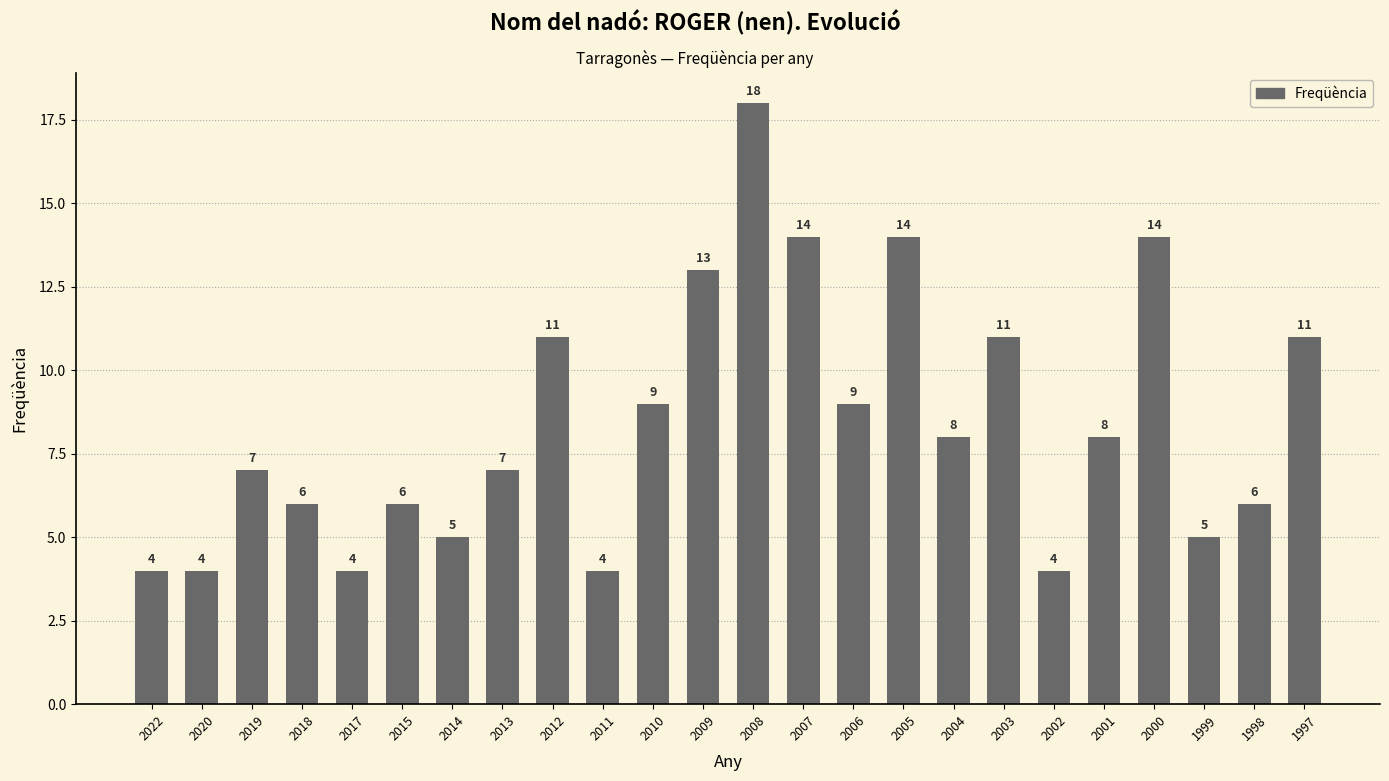

What is the maximum value shown in the chart?

18